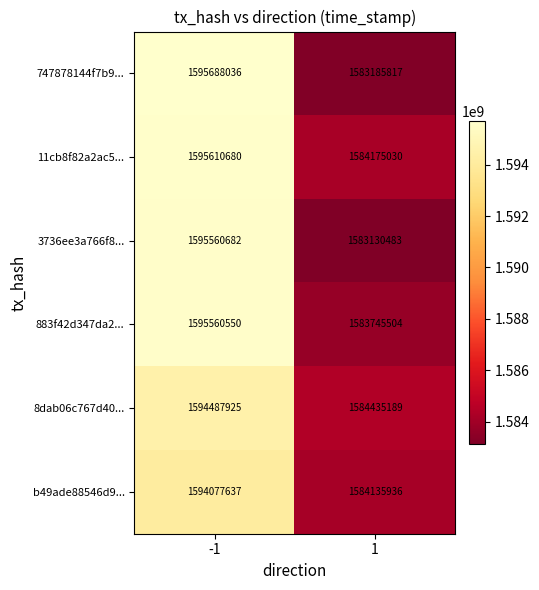

What is the sum of all 3736ee3a766f8... values?

3178691165